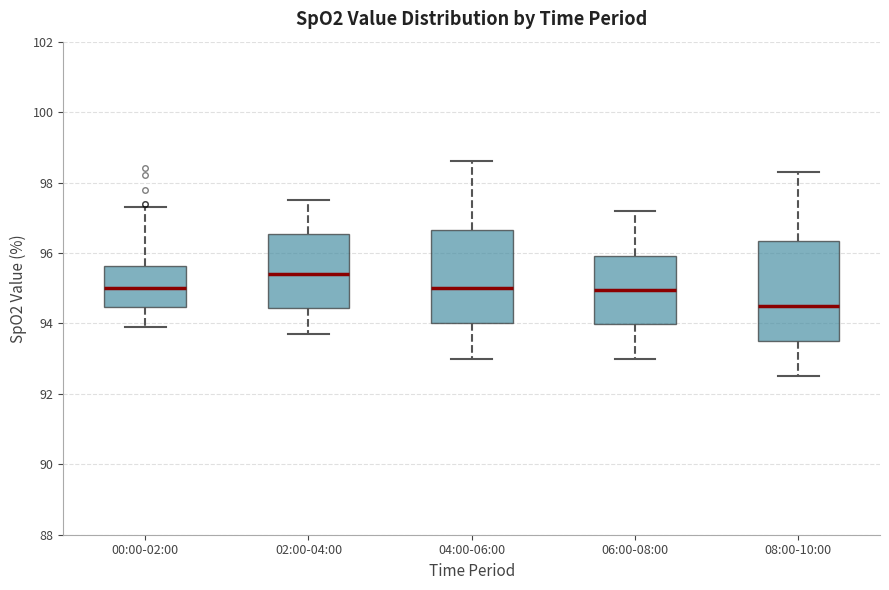

Reading left to right, transcribe this box plot: for each box, give where its median line is, the range the box spans, and where its two whiskers end, as read against the y-axis. The values are not printed on the chart, so give them approximately, as read against the axis.

00:00-02:00: median 95.0, box 94.4 to 95.6, whiskers 94.0 to 97.4
02:00-04:00: median 95.4, box 94.4 to 96.6, whiskers 93.8 to 97.6
04:00-06:00: median 95.0, box 94.0 to 96.6, whiskers 93.0 to 98.6
06:00-08:00: median 95.0, box 94.0 to 96.0, whiskers 93.0 to 97.2
08:00-10:00: median 94.6, box 93.6 to 96.4, whiskers 92.6 to 98.4